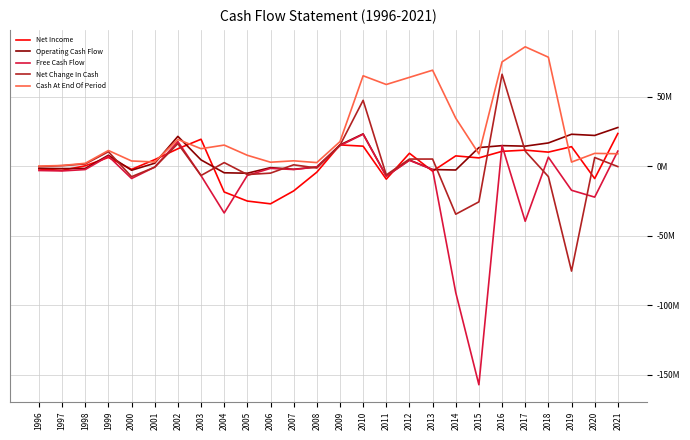

What is the average value of the Cash At End Of Period series?

25495964